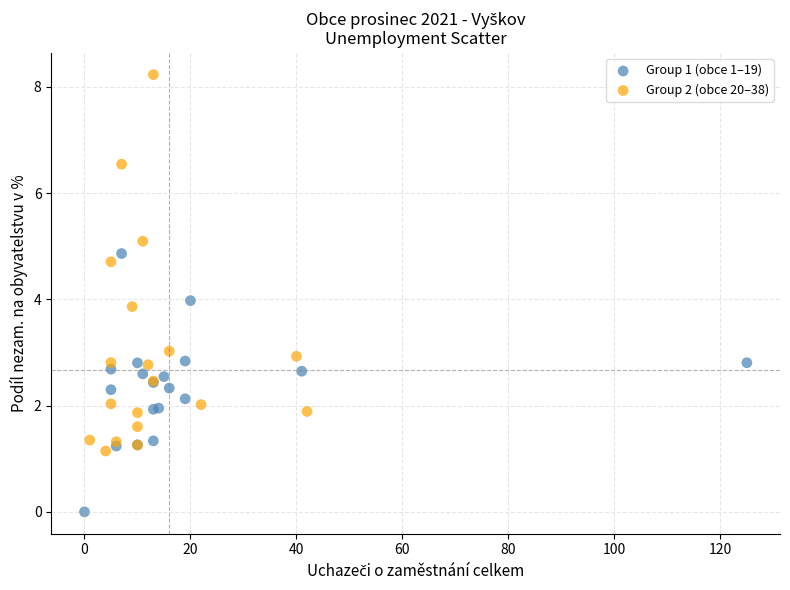

Which series has the largest Y range (max minus min)?

Group 2 (obce 20–38)